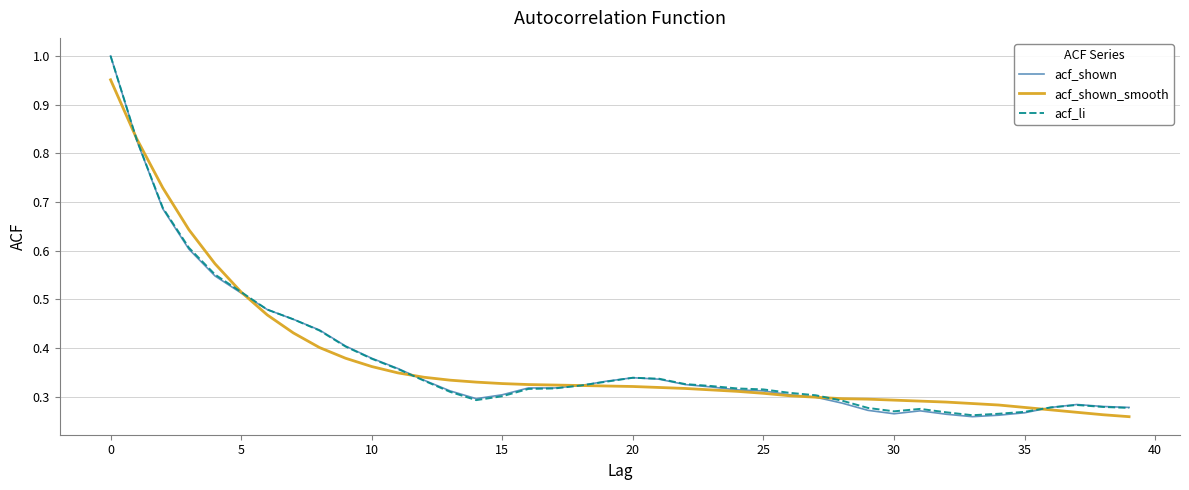

Does the chart display data point markers on the line(s)?

No